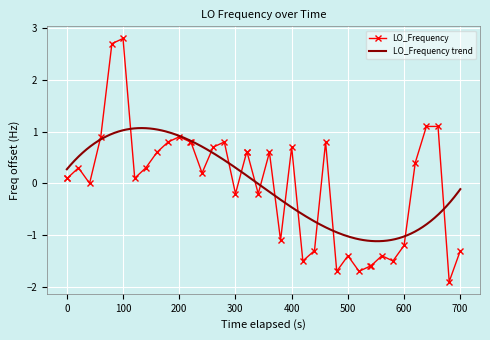

What is the lowest value of the LO_Frequency series?

-1.9